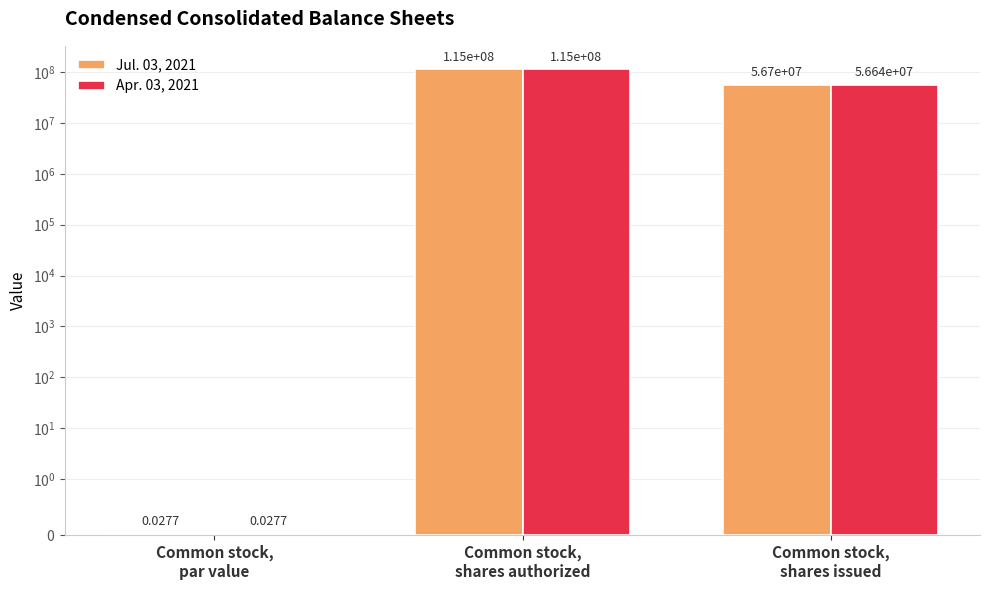

Which category has the lowest value across all series?

Common stock,
par value